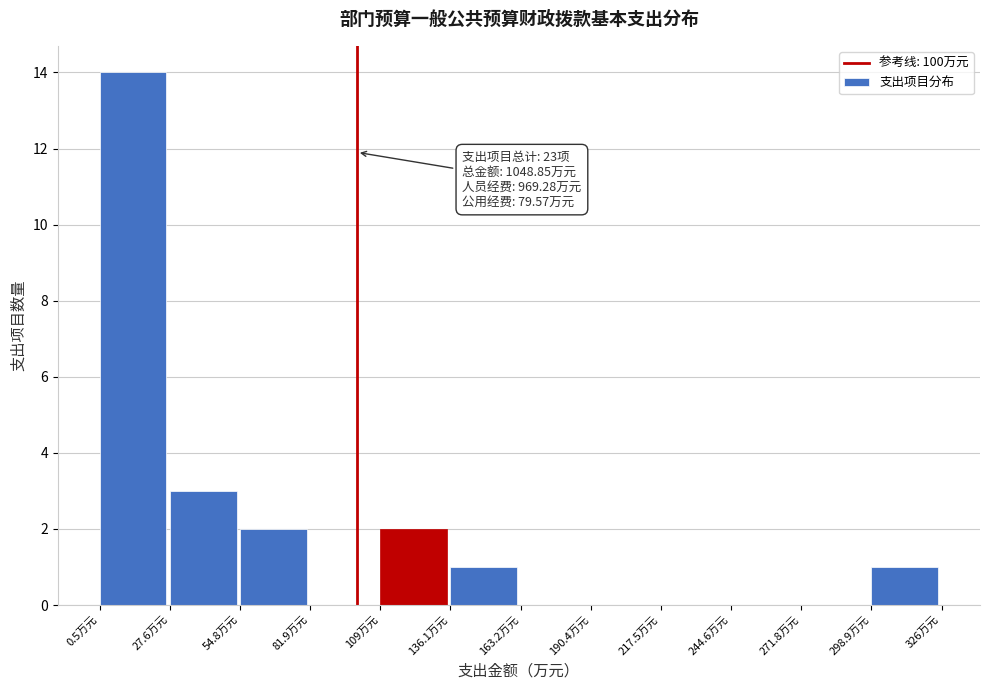

Which range on the x-axis has the tallest bar?

0 to 30